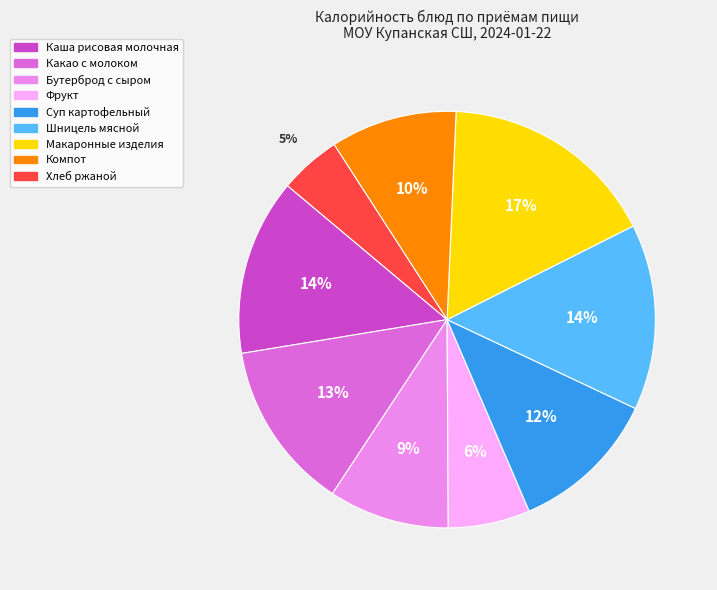

How many segments does this pie chart have?

9